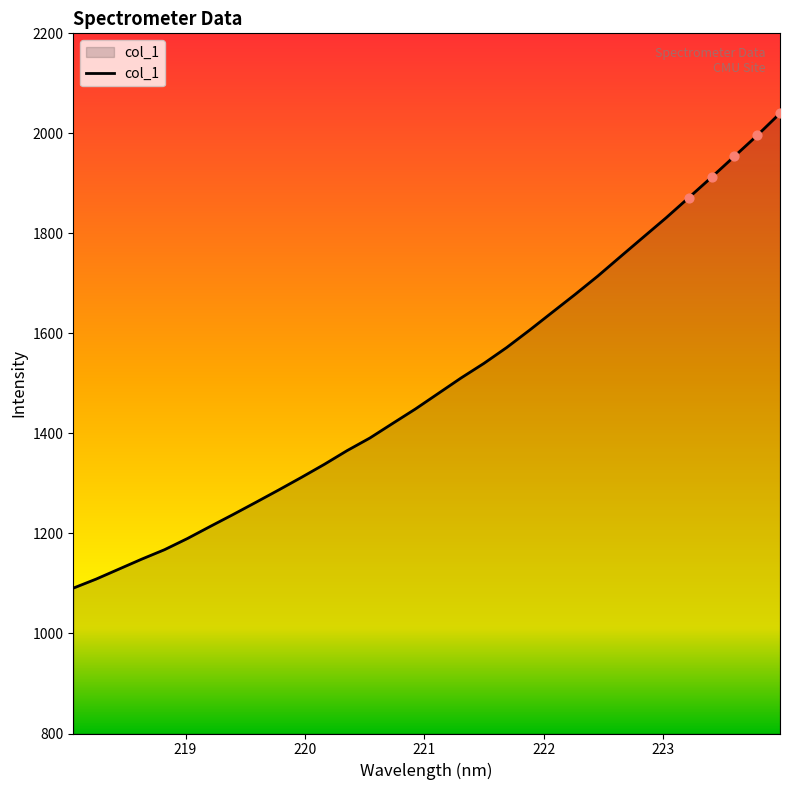

What is the smallest value displayed?

1090.7